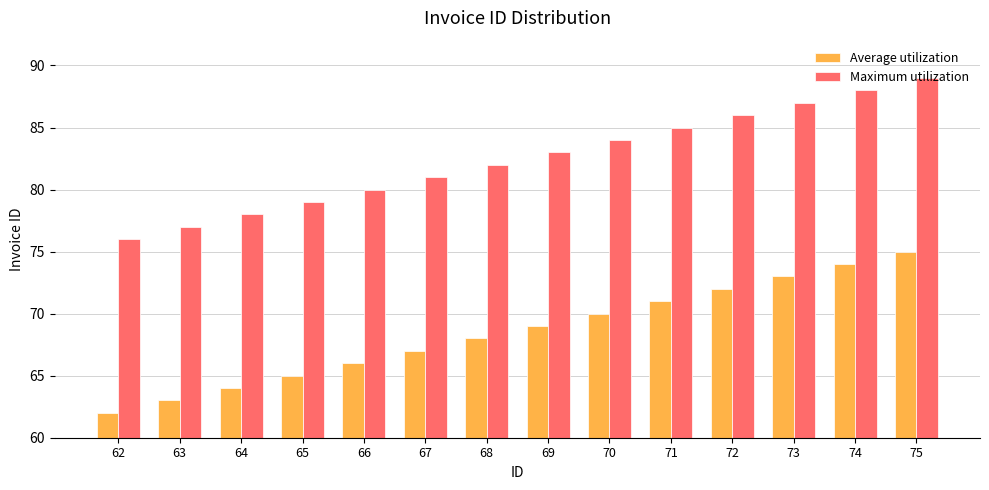

How many data points in Average utilization are less than 69?

7